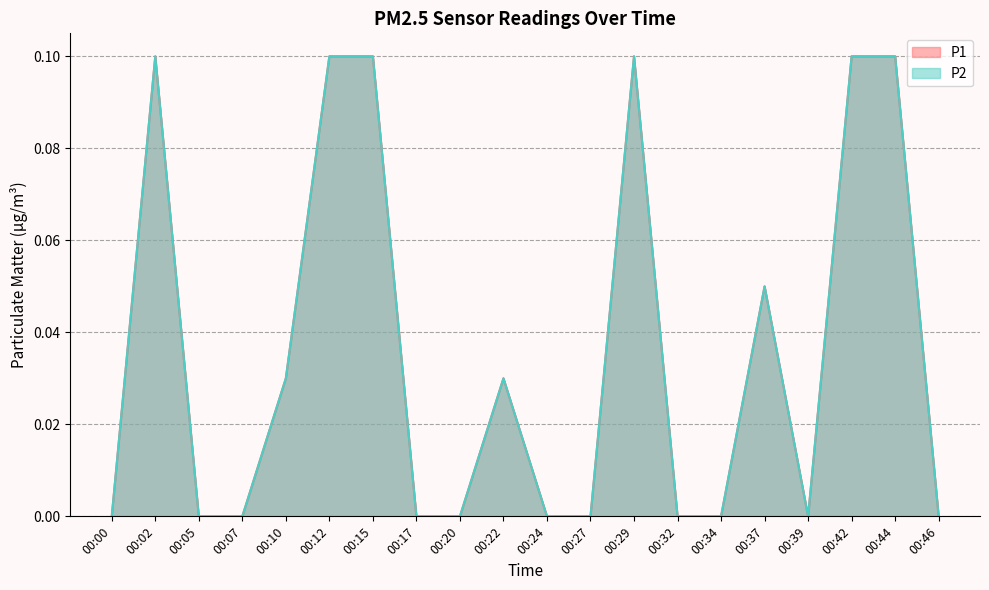

What are all the series names shown in the legend?

P1, P2